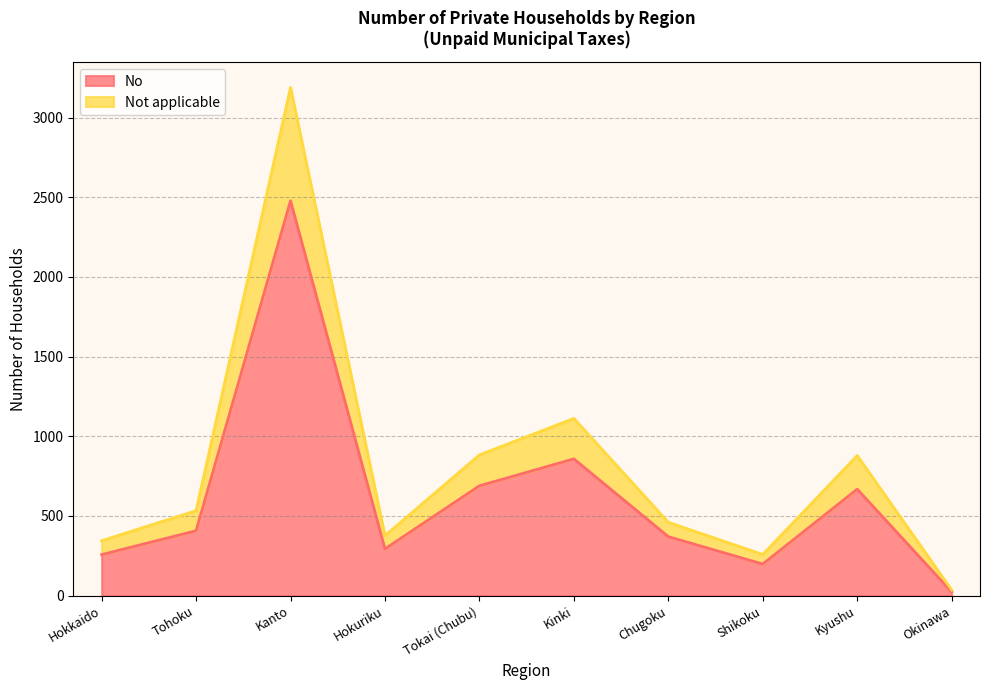

The value of Not applicable at Chugoku is 460. True or false?

True